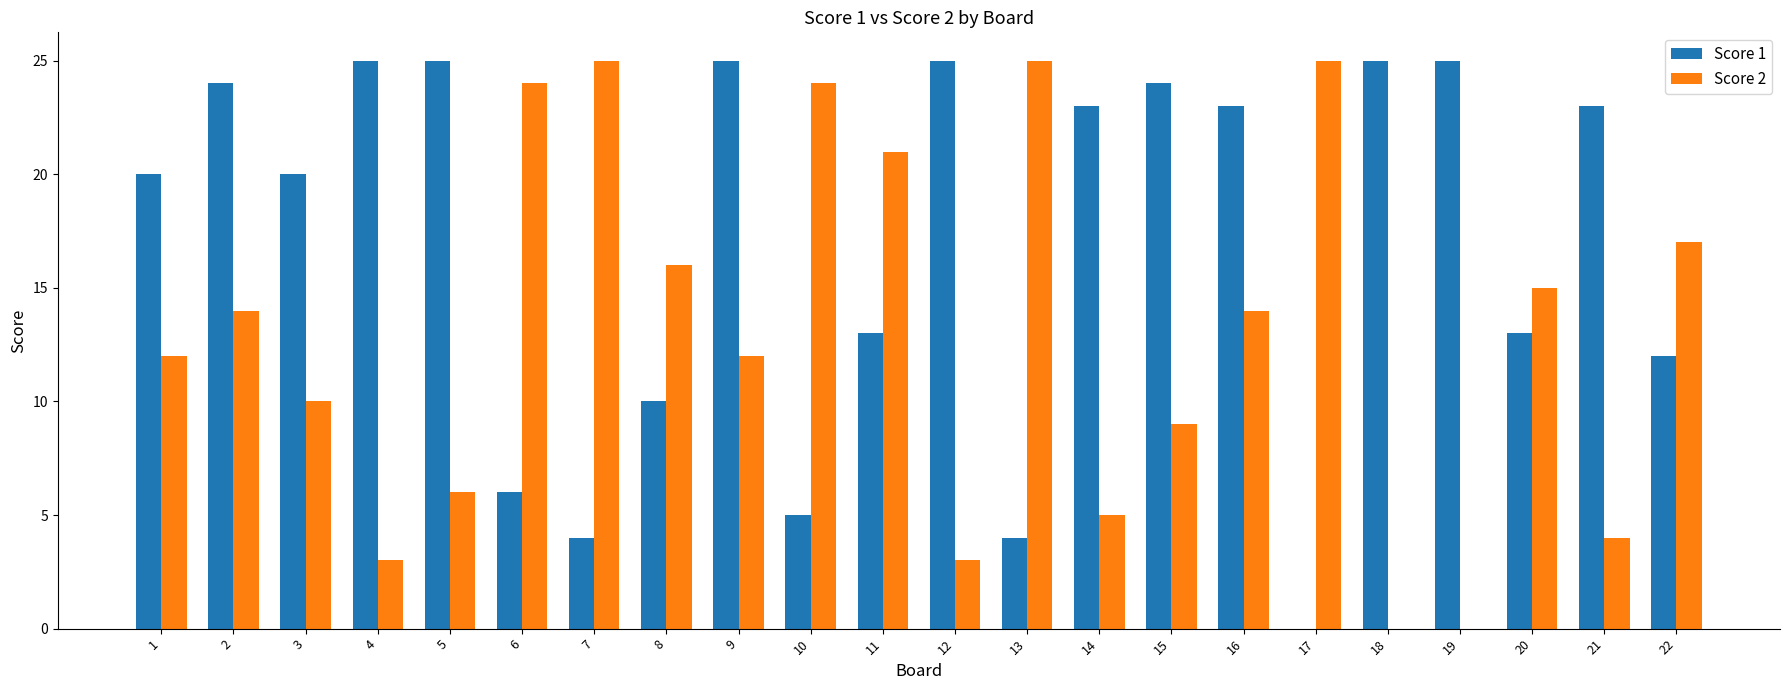

What is the spread (max minus min) of values at 7?

21